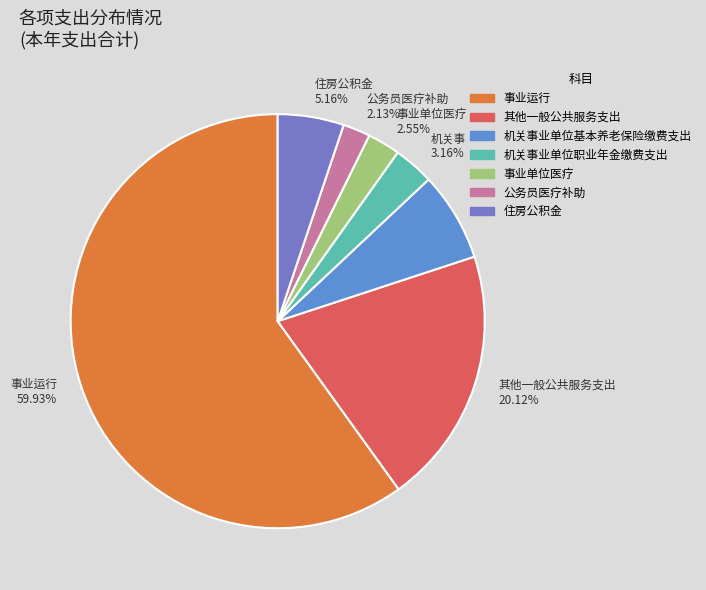

Which category accounts for the majority?

事业运行